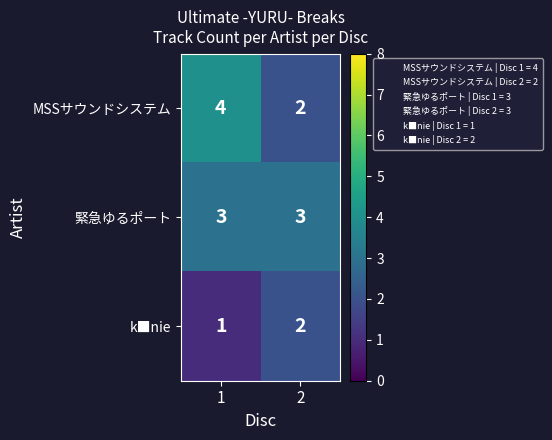

Reading left to right, what are all the values shown in this chart?

MSSサウンドシステム: 4	2
緊急ゆるポート: 3	3
k■nie: 1	2